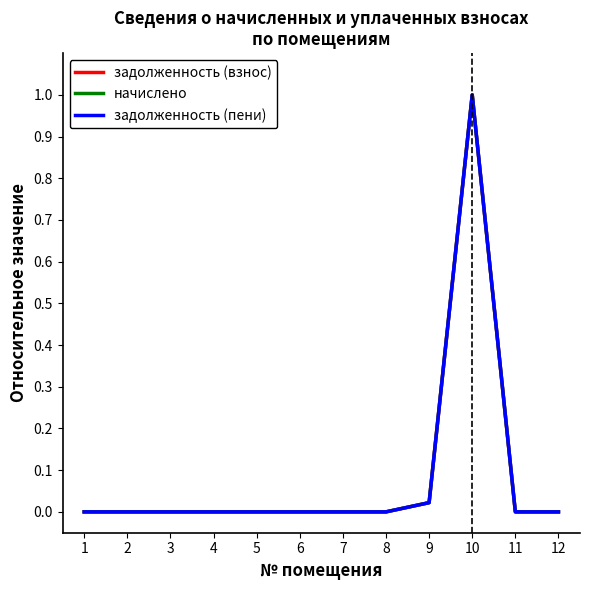

At which category is the sum across all series the highest?

10